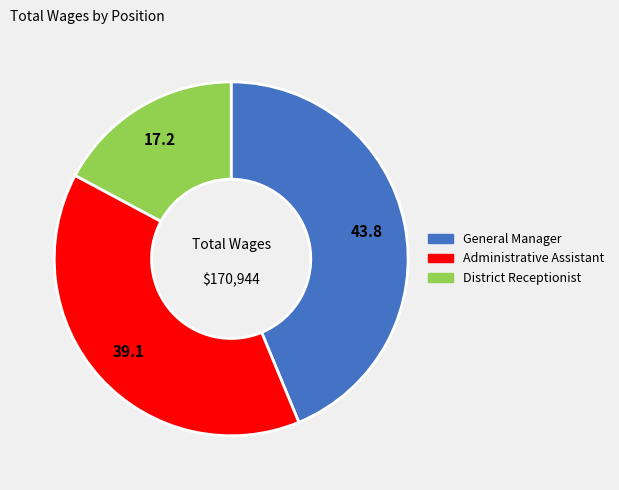

Rank the categories by value from highest to lowest.

General Manager, Administrative Assistant, District Receptionist